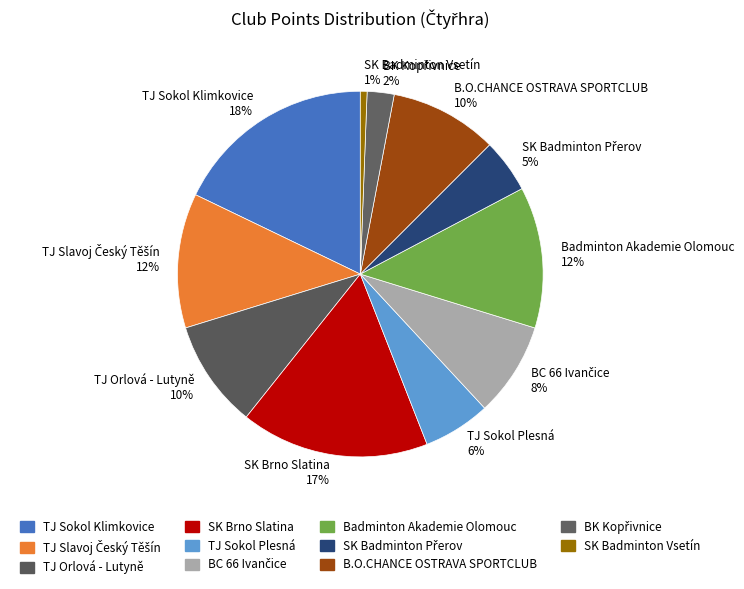

What percentage is the TJ Sokol Plesná slice, to the nearest percent?

6%